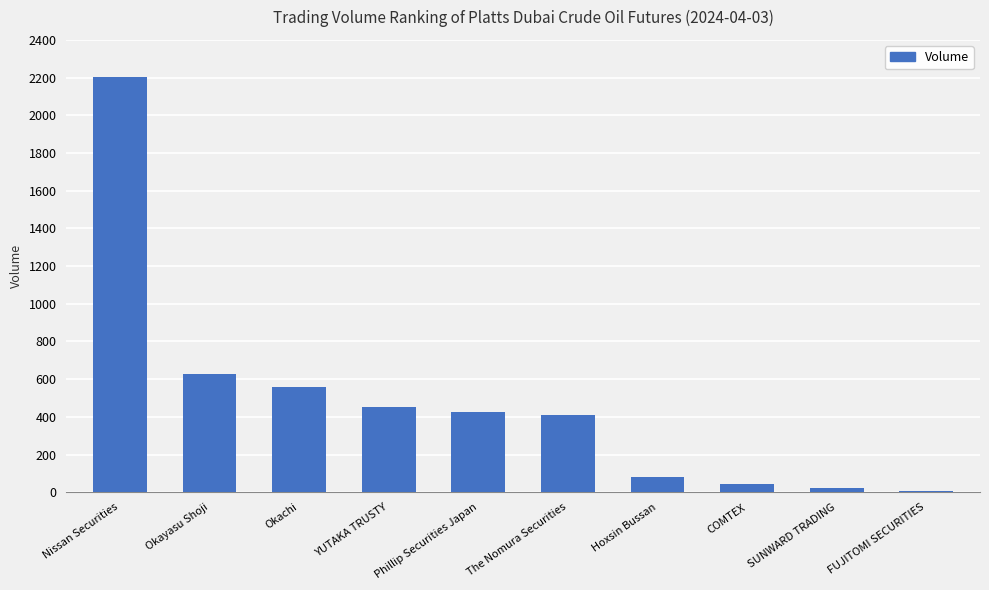

Reading right to left, list all the values displayed in this chart.

6	22	45	82	410	427	453	557	625	2201